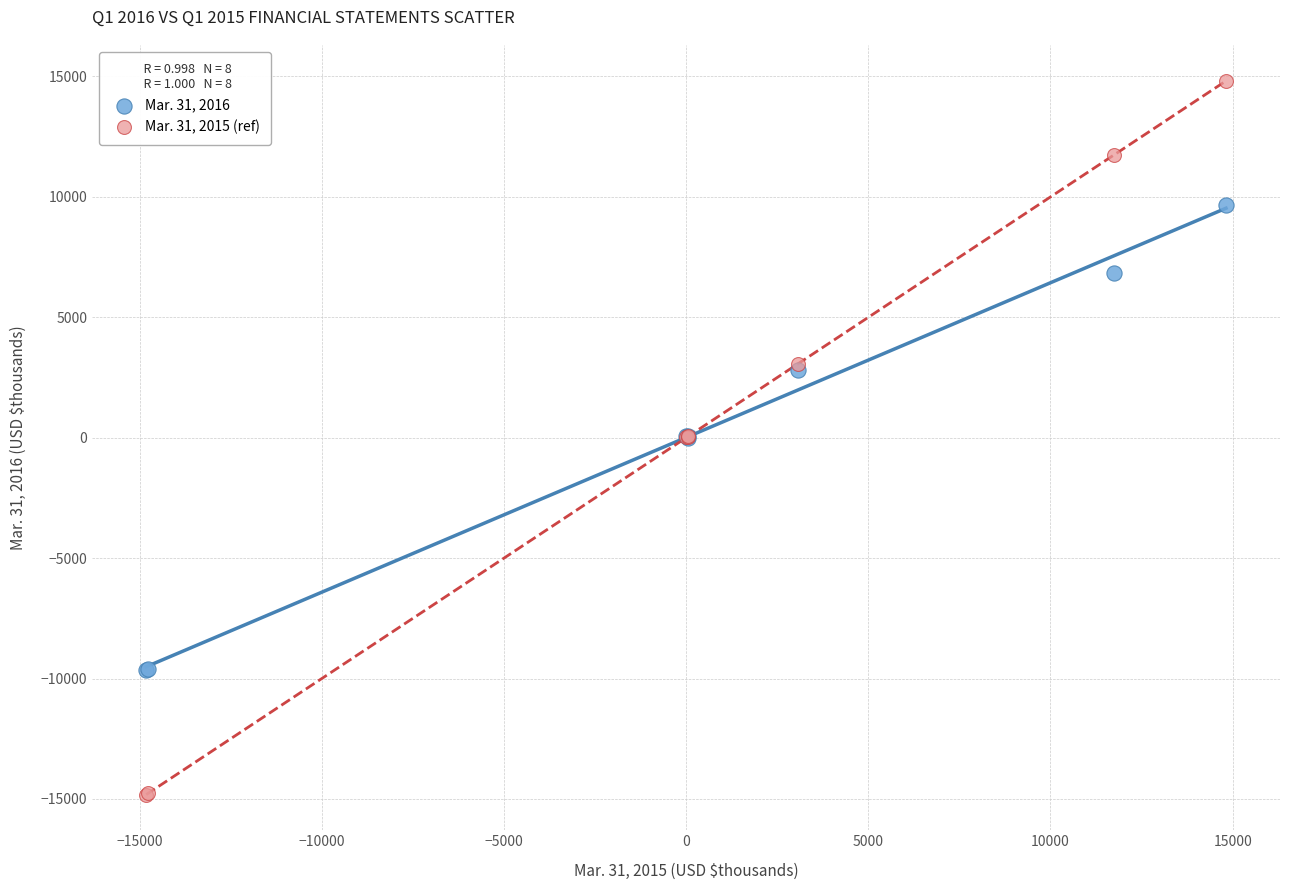

Which series has the largest Y range (max minus min)?

Mar. 31, 2015 (ref)